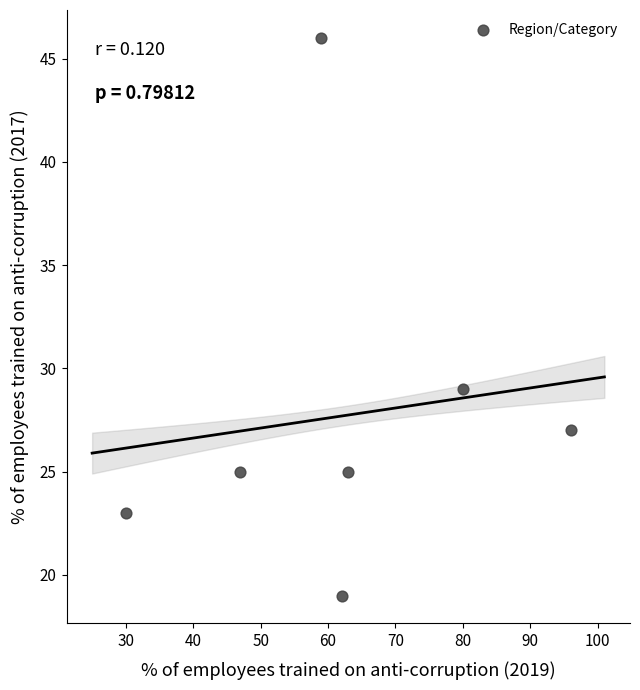

What is the average Y value?

28